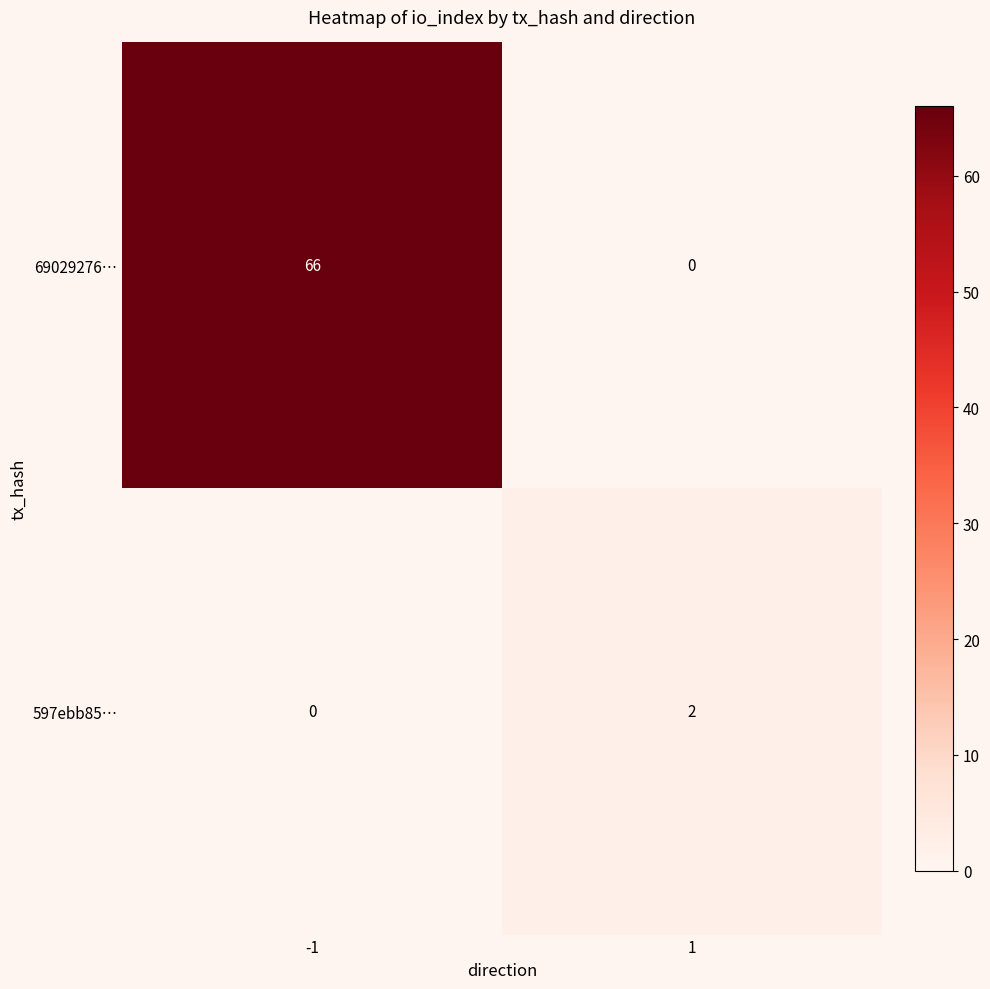

What is the spread (max minus min) of values at -1?

66